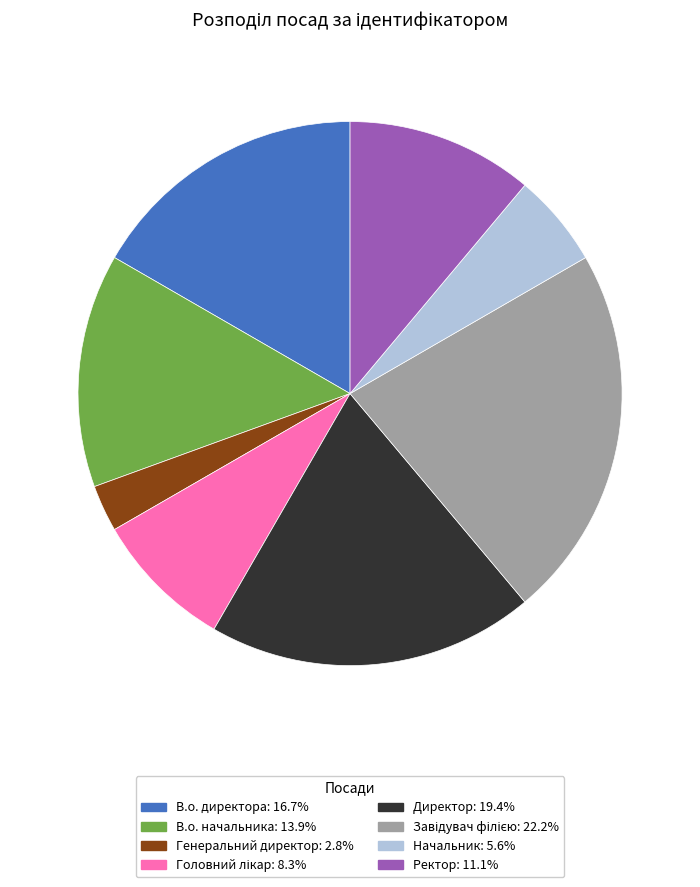

Which category has the smallest portion of the pie?

Генеральний директор